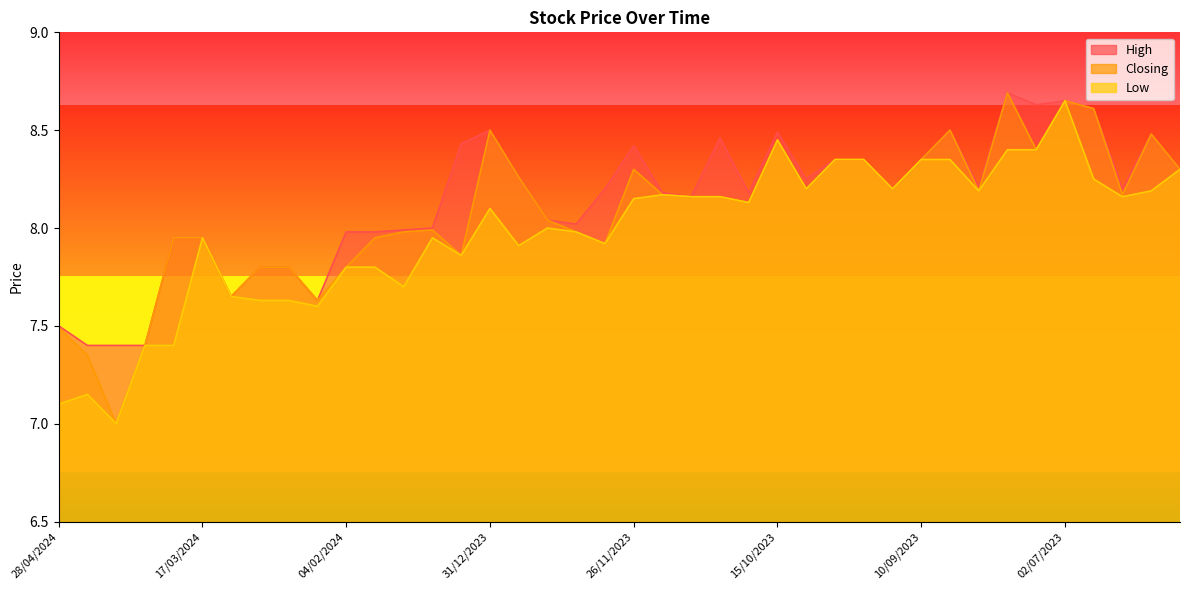

List the labels in order of Closing value, largest first.

30/07/2023, 02/07/2023, 25/06/2023, 31/12/2023, 27/08/2023, 11/06/2023, 15/10/2023, 23/07/2023, 01/10/2023, 24/09/2023, 10/09/2023, 26/11/2023, 04/06/2023, 24/12/2023, 08/10/2023, 17/09/2023, 13/08/2023, 19/11/2023, 18/06/2023, 12/11/2023, 29/10/2023, 22/10/2023, 17/12/2023, 14/01/2024, 21/01/2024, 10/12/2023, 24/03/2024, 17/03/2024, 28/01/2024, 03/12/2023, 07/01/2024, 25/02/2024, 18/02/2024, 04/02/2024, 03/03/2024, 11/02/2024, 28/04/2024, 31/03/2024, 14/04/2024, 07/04/2024